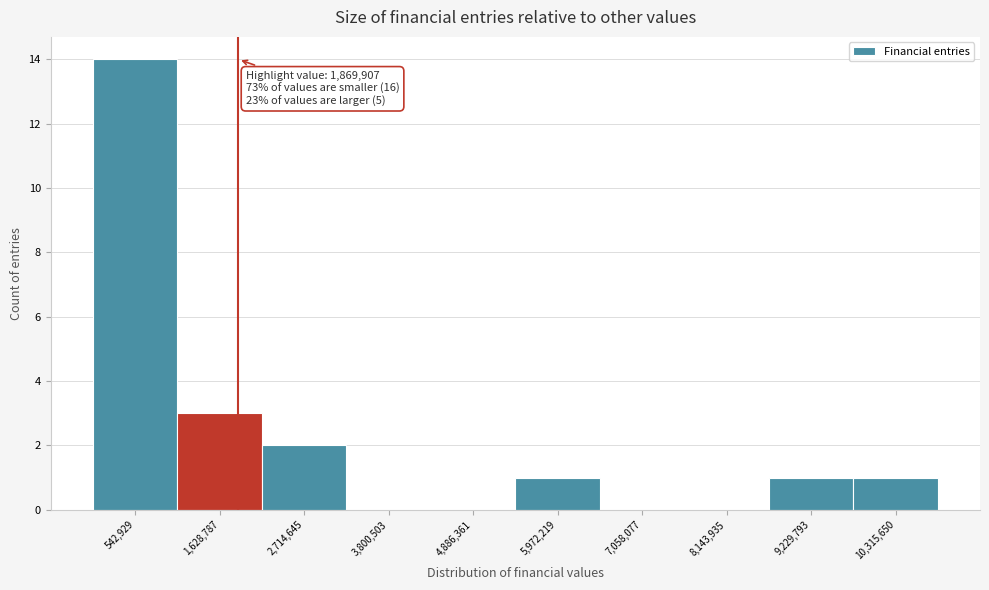

Which range on the x-axis has the tallest bar?

0 to 1000000